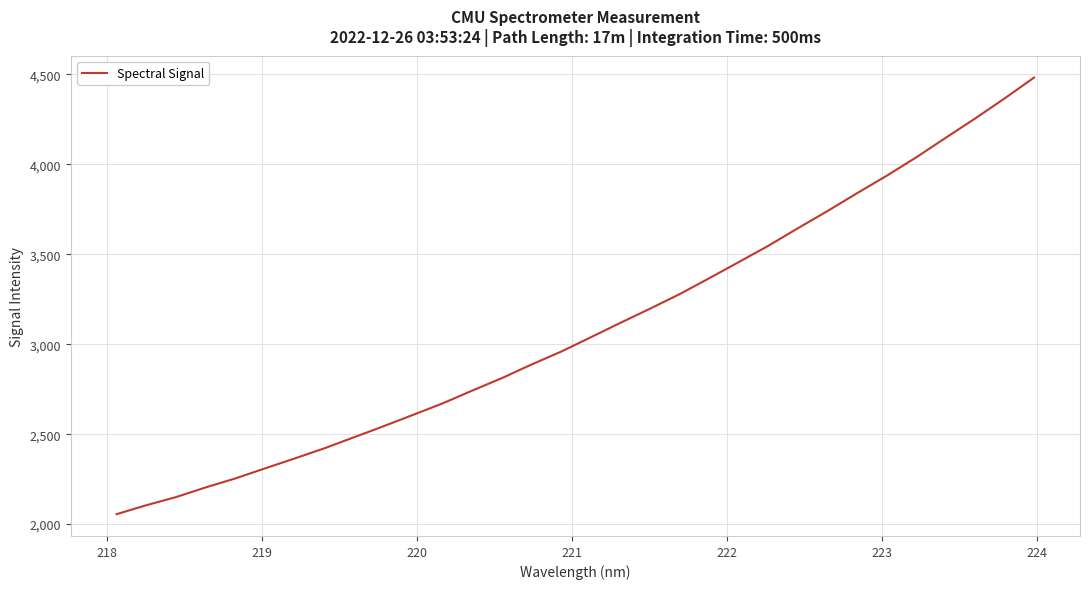

What is the smallest value displayed?

2055.4